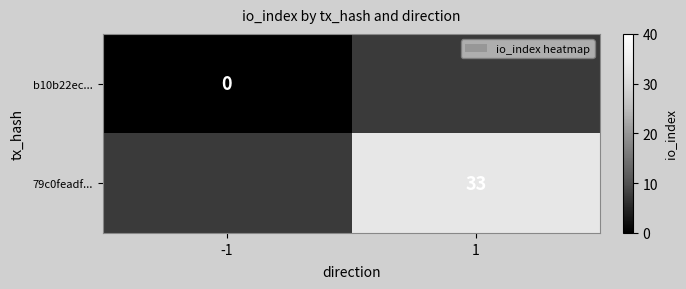

True or false: 79c0feadf... has a value of 33 at 1.

True